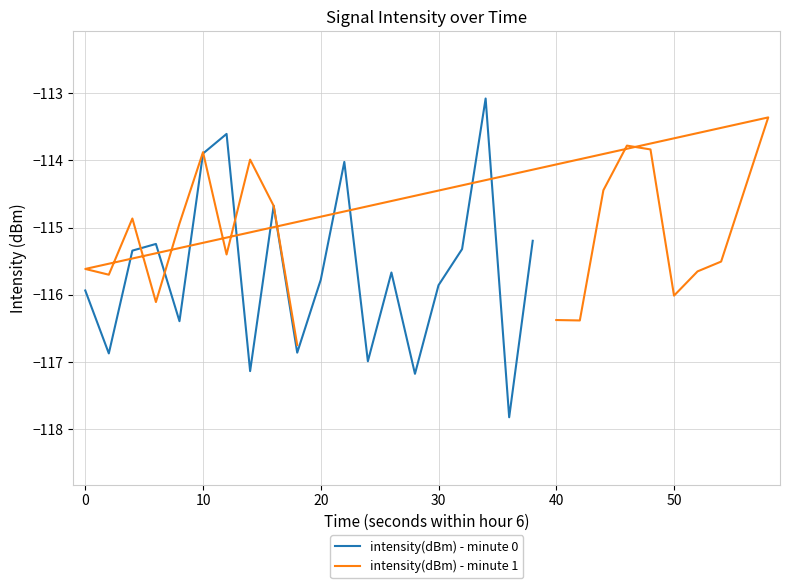

How many lines are shown in the chart?

2